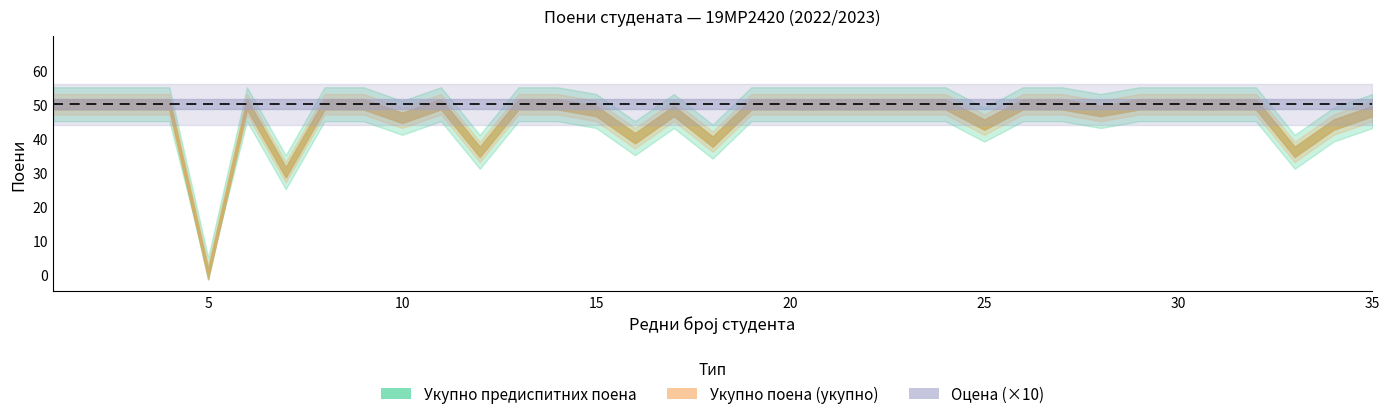

At which category is the sum across all series the highest?

1